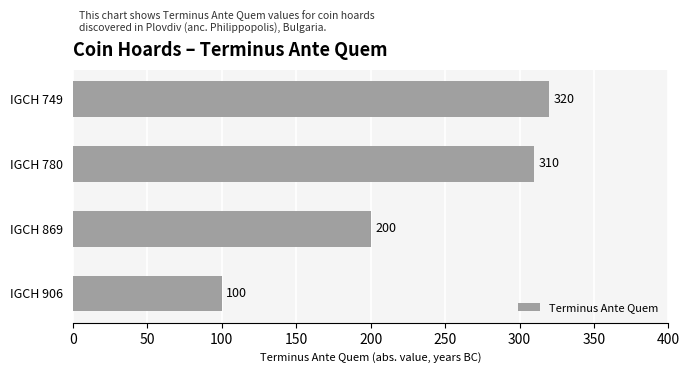

What is the value of the 4th bar from the top?

100